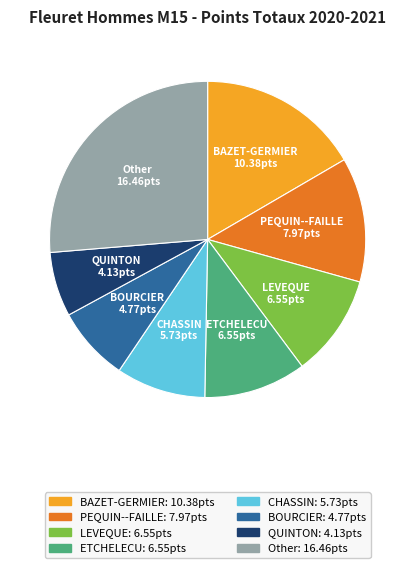

Does any single category account for the majority?

No